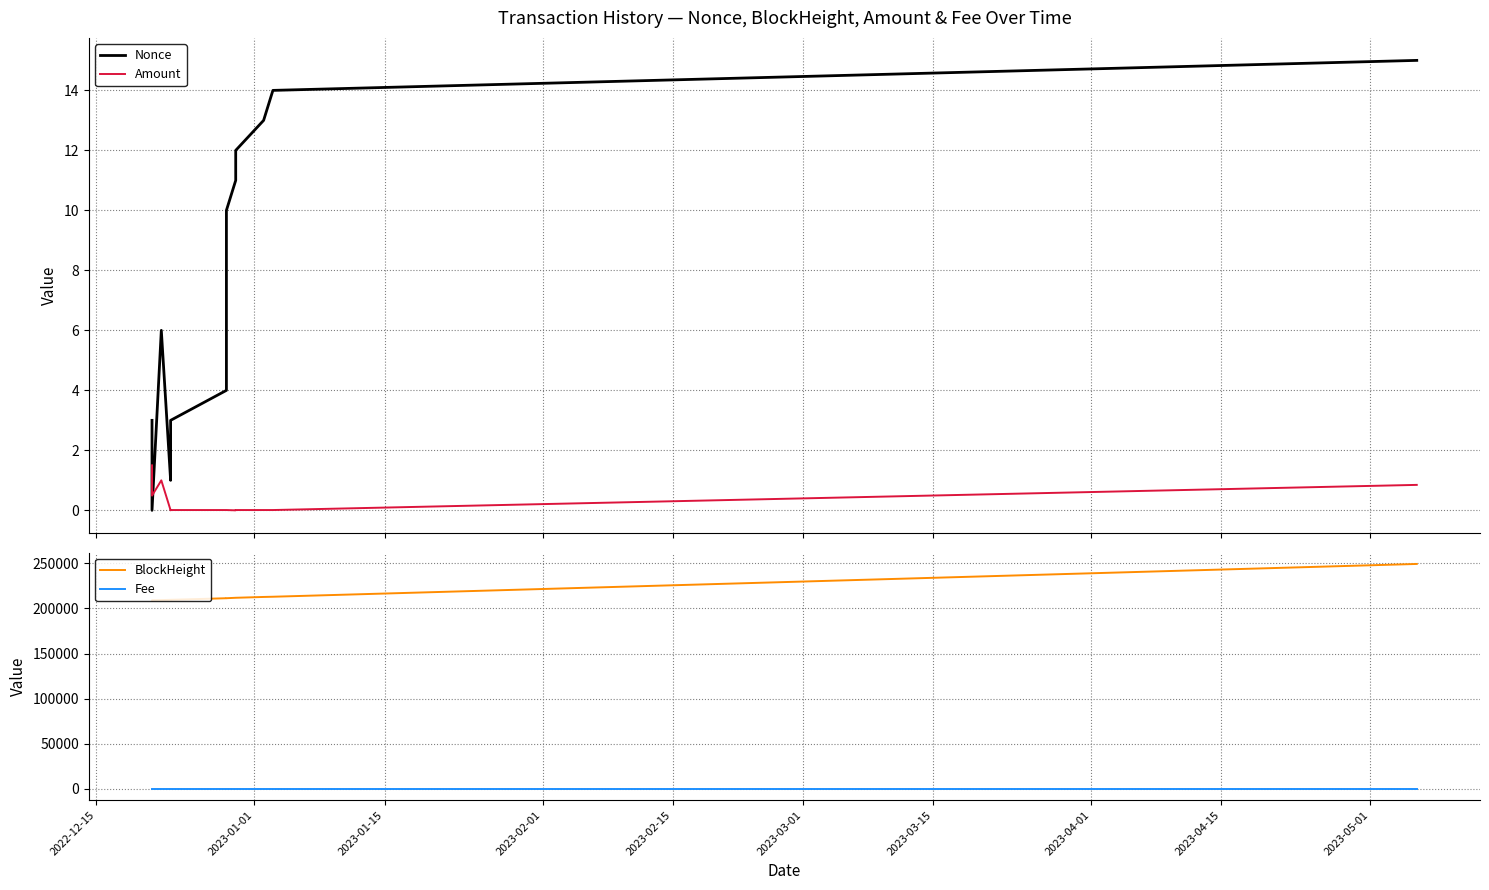

True or false: BlockHeight has more than 2 interior local peaks.

False